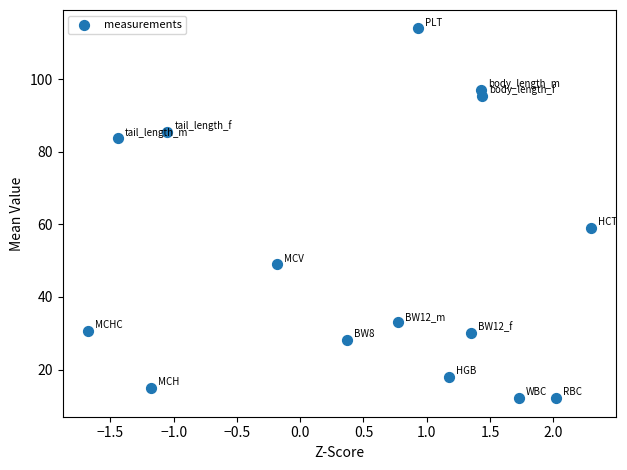

What Y value in the scatter plot is closest to 63?

59.0